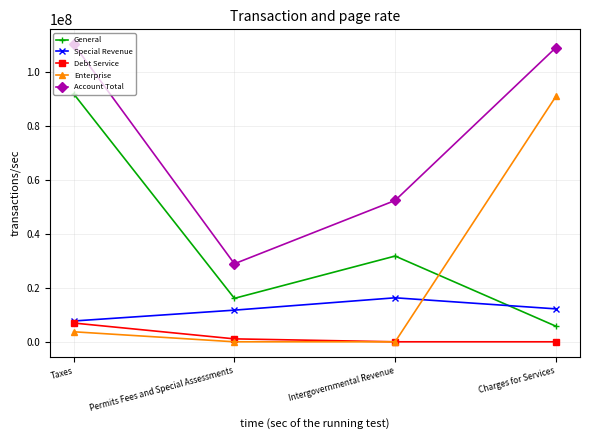

What is the maximum value shown in the chart?

110467403